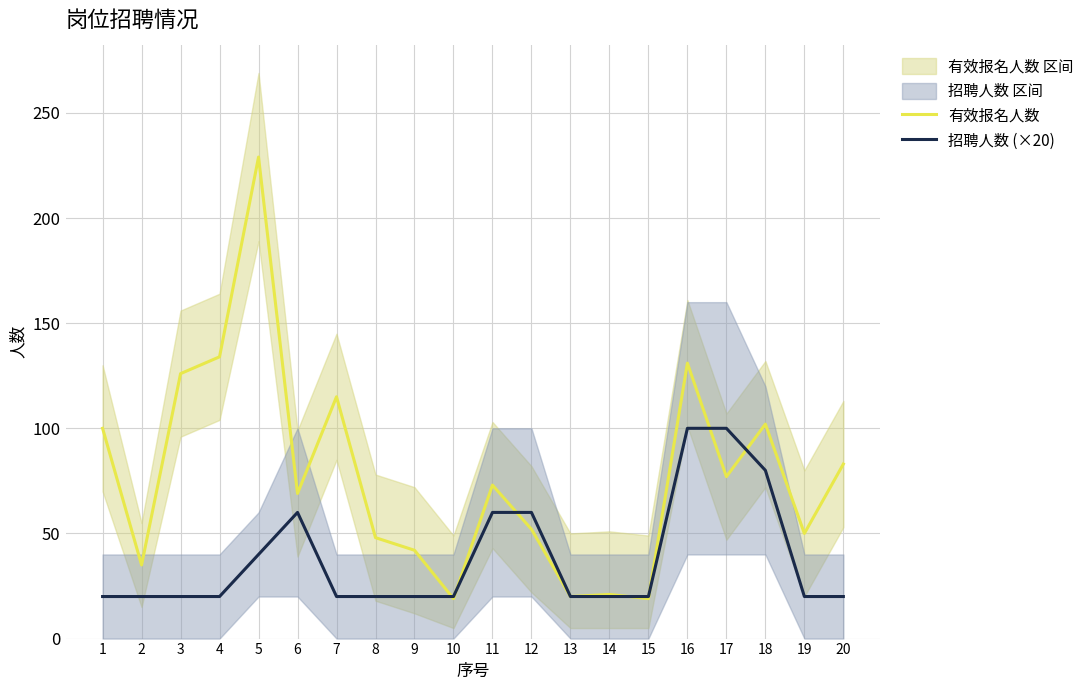

What is the approximate value of 招聘人数 (×20) at 9, to the nearest 5?

20